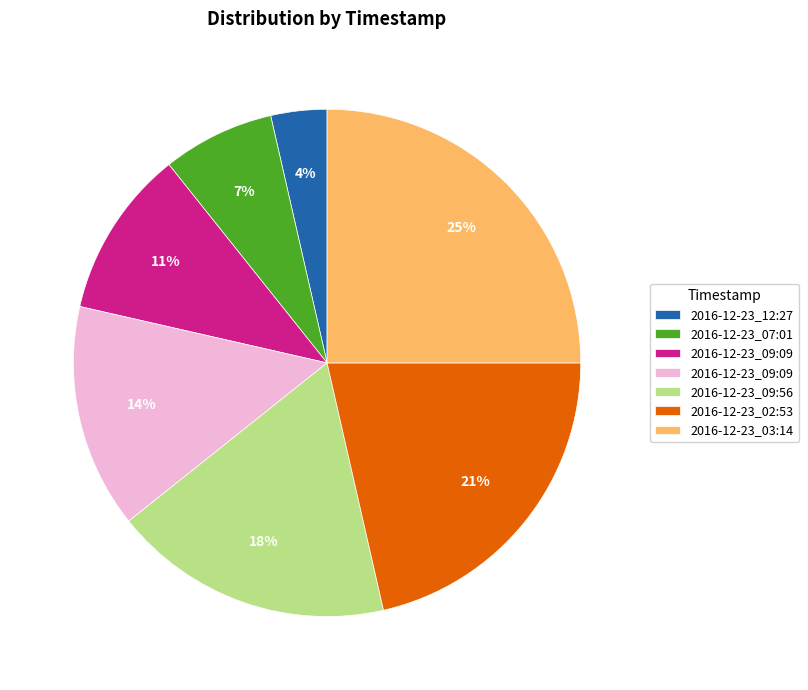

Is there a majority slice in this chart?

No